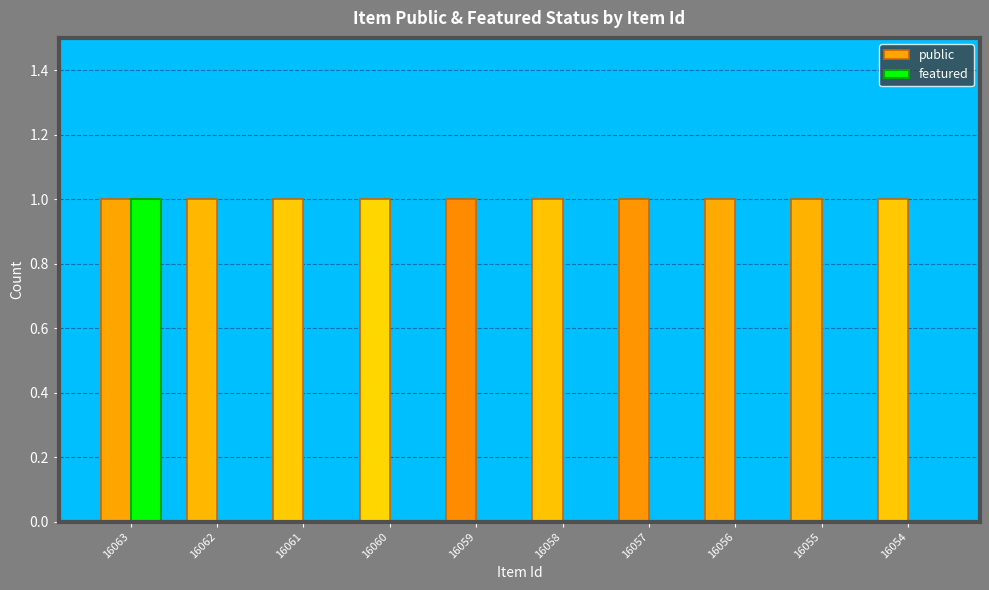

List the labels in order of featured value, smallest first.

16062, 16061, 16060, 16059, 16058, 16057, 16056, 16055, 16054, 16063